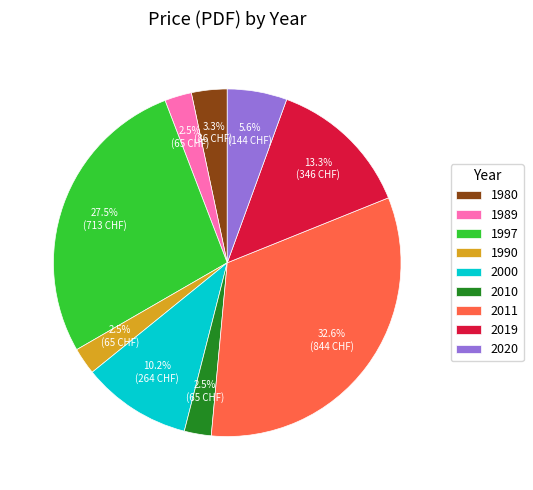

Does 1980 represent more than half of the total?

No